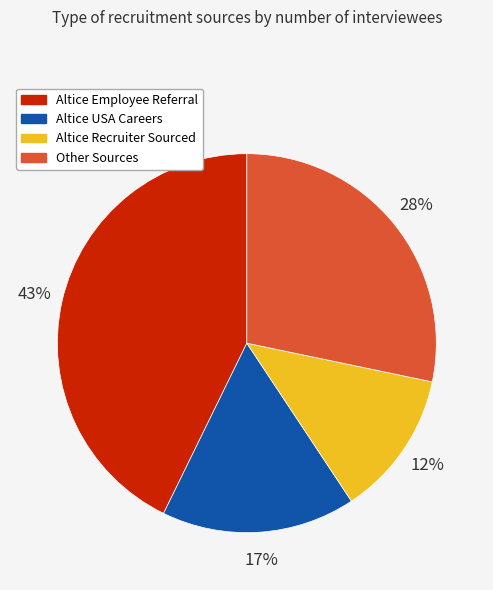

To the nearest percent, what is the average slice percentage?

25%